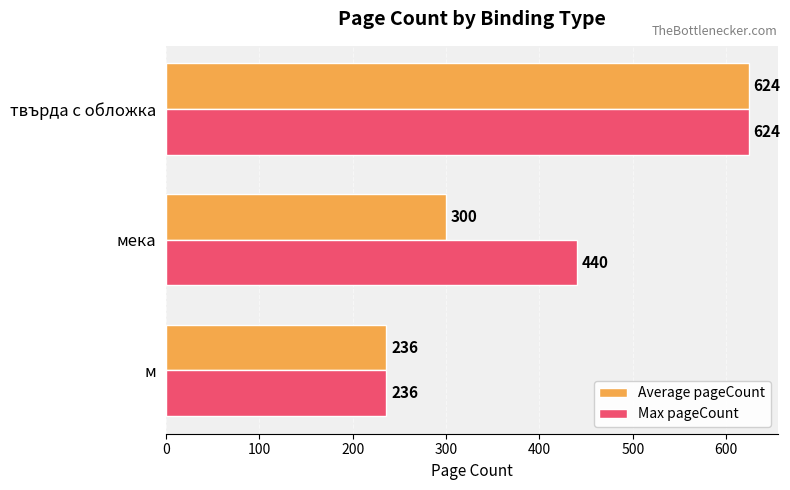

Which category has the lowest value across all series?

м